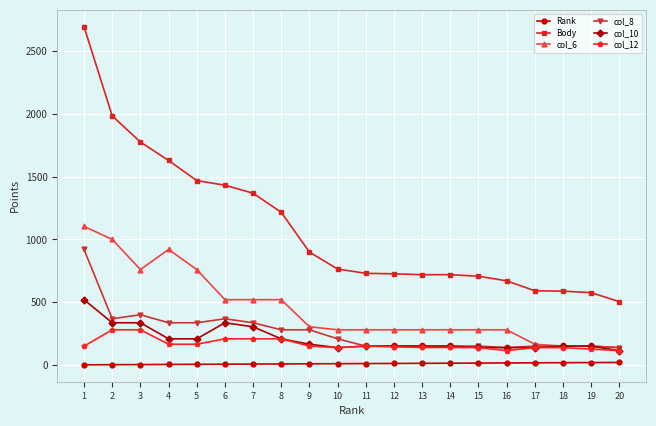

Which series has the largest range (max minus min)?

Body